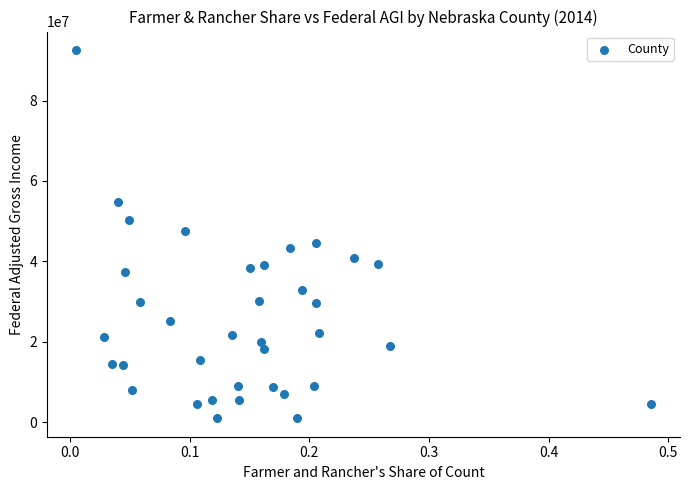

How many data points are displayed?

36